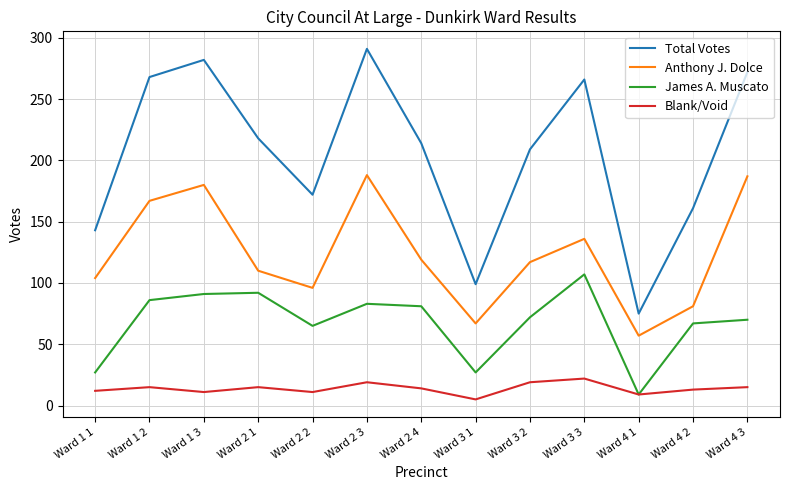

Is it true that Blank/Void equals 13 at Ward 4 2?

True